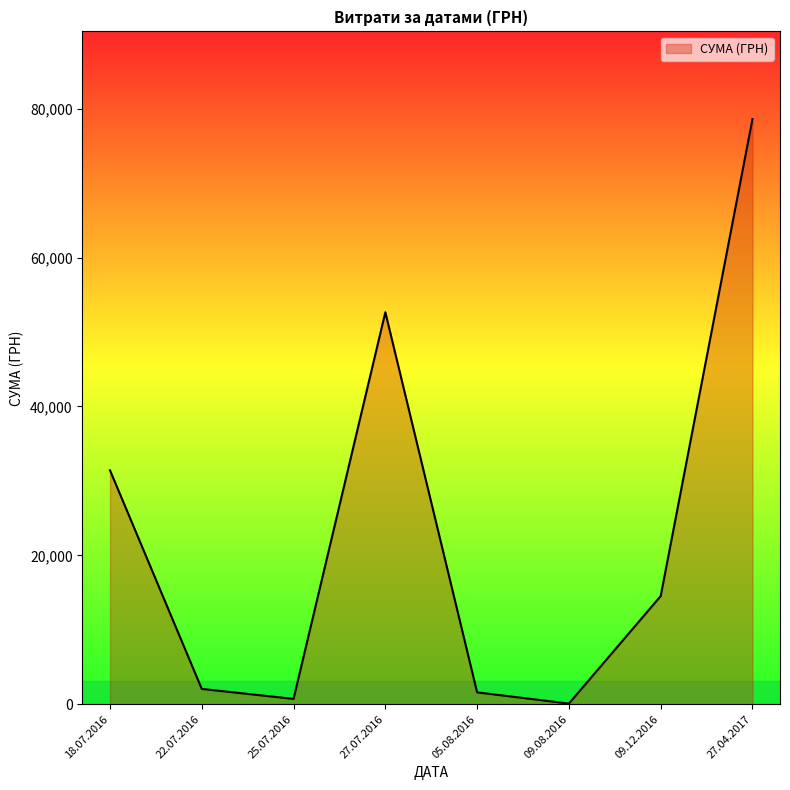

Reading right to left, transcribe all the data shown in this chart.

27.04.2017=78600.0	09.12.2016=14530.0	09.08.2016=85.0	05.08.2016=1596.0	27.07.2016=52658.0	25.07.2016=717.0	22.07.2016=2056.2	18.07.2016=31424.0